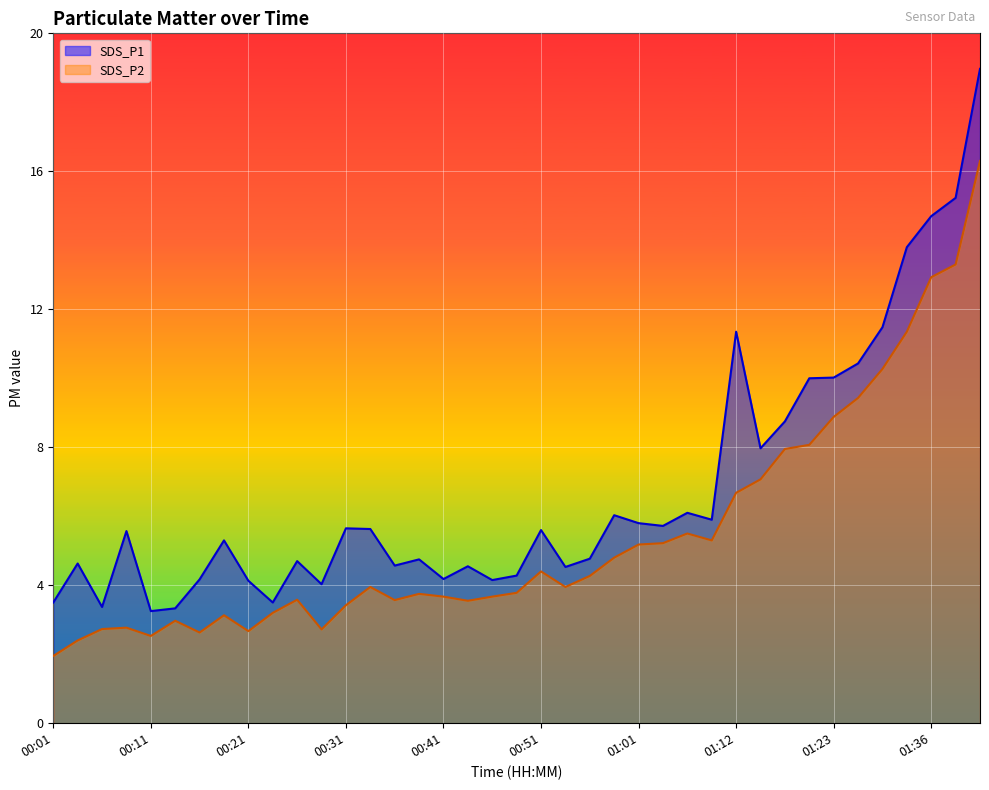

The value of SDS_P1 at 00:31 is 5.7. True or false?

True